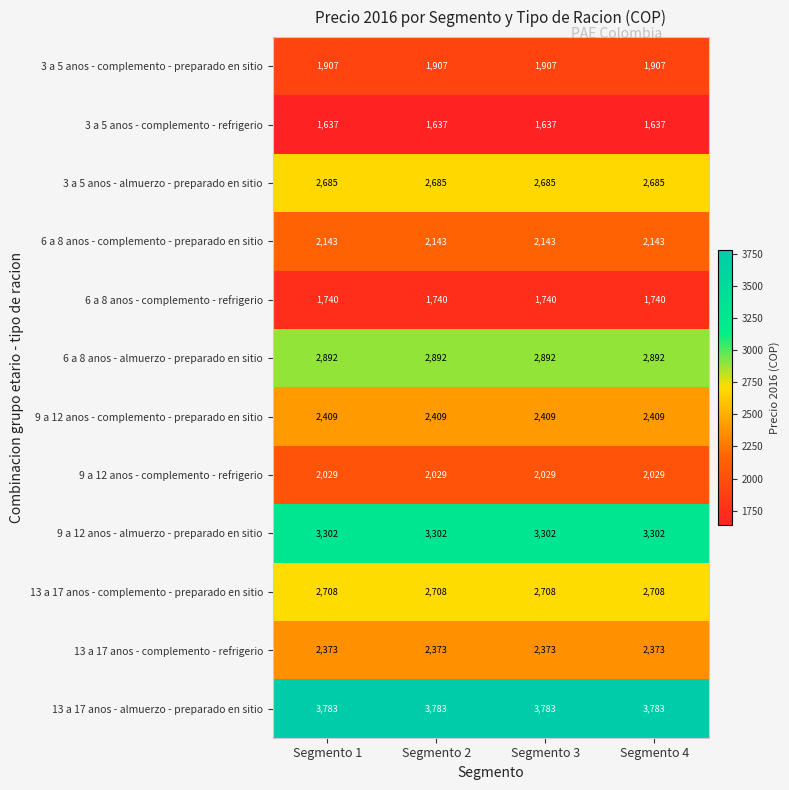

What is the maximum value for 3 a 5 anos - complemento - preparado en sitio?

1907